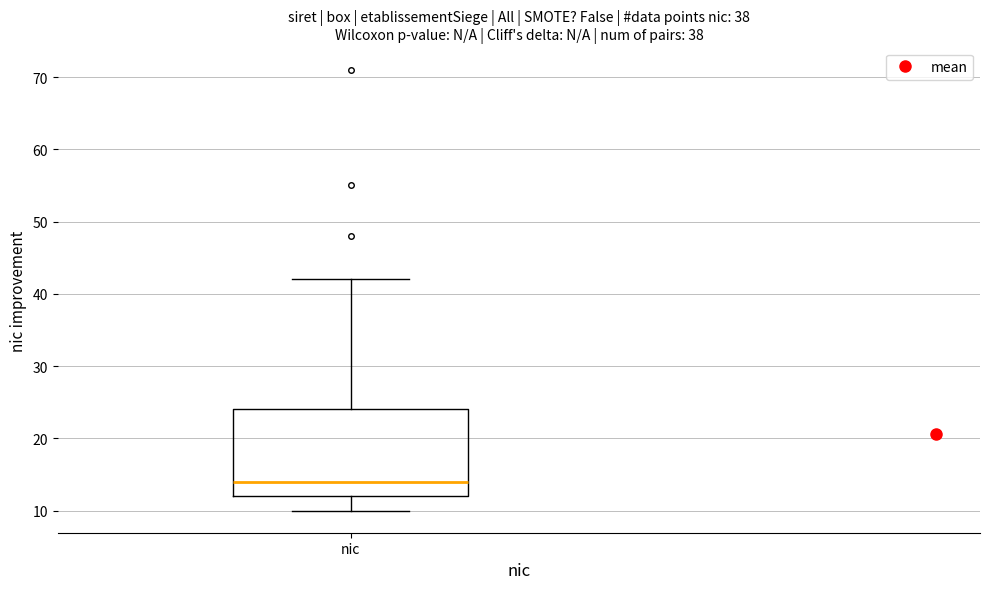

Read this box plot against the y-axis: the position of the median line, the range covered by the box, and the ends of both whiskers. The values are not printed on the chart, so give them approximately, as read against the axis.

median 14, box 12 to 24, whiskers 10 to 42